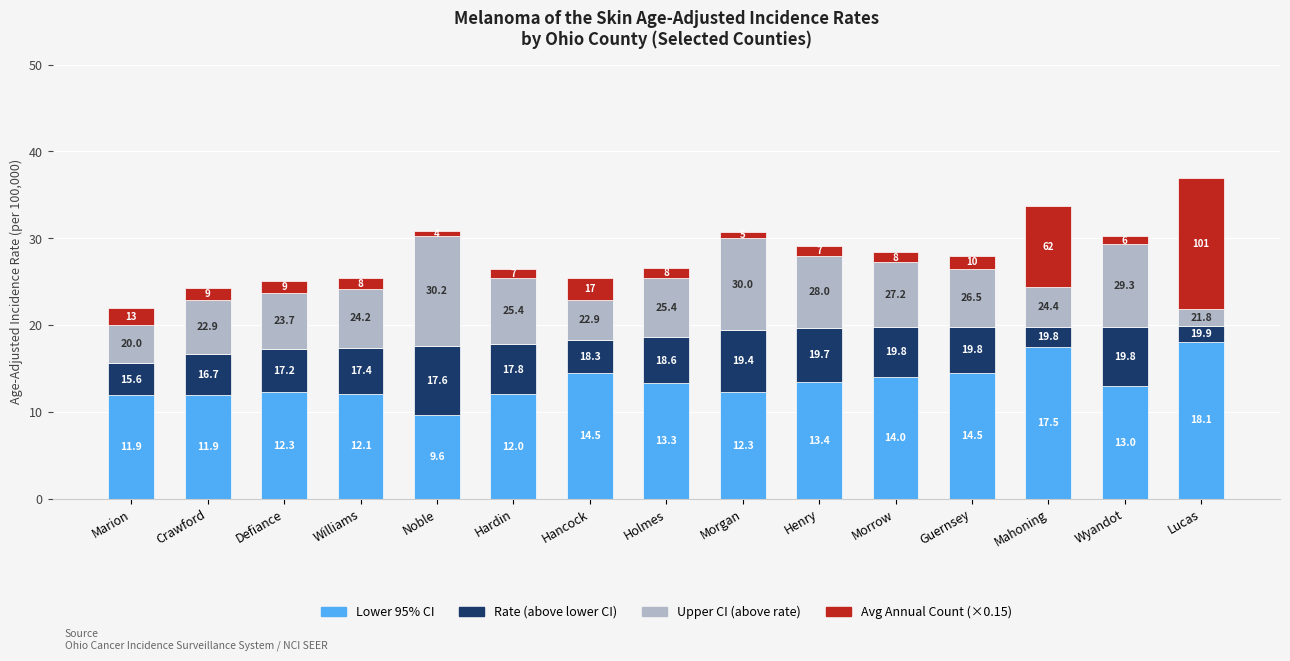

What are all the series names shown in the legend?

Lower 95% CI, Rate (above lower CI), Upper CI (above rate), Avg Annual Count (×0.15)